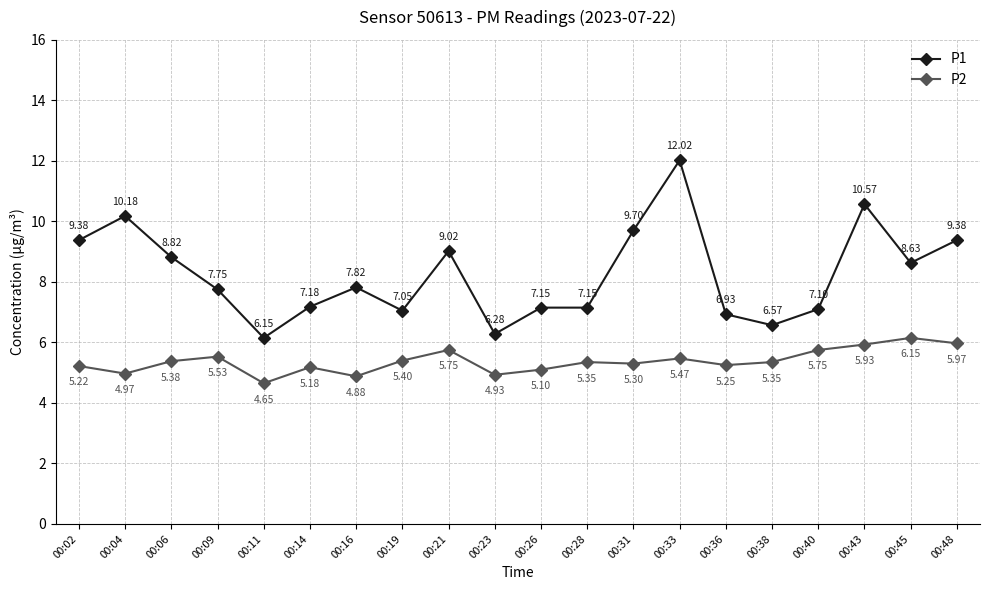

Which series has the largest range (max minus min)?

P1